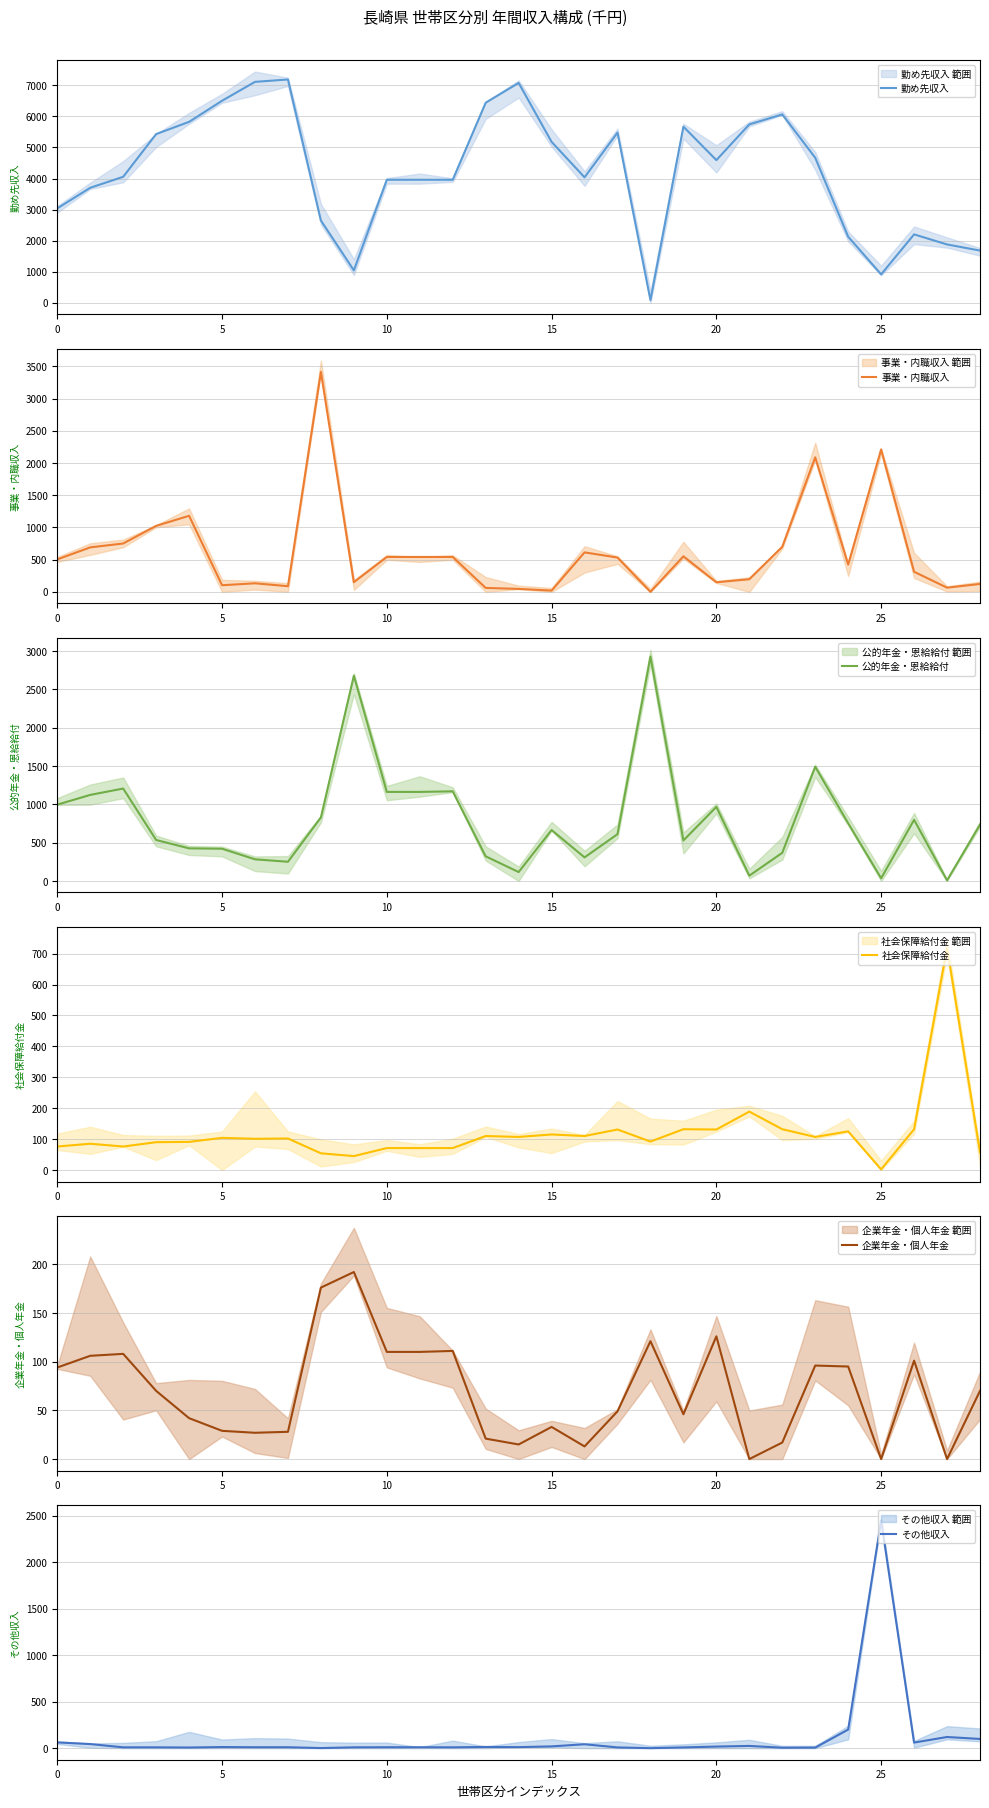

What are all the series names shown in the legend?

勤め先収入, 事業・内職収入, 公的年金・恩給給付, 社会保障給付金, 企業年金・個人年金, その他収入